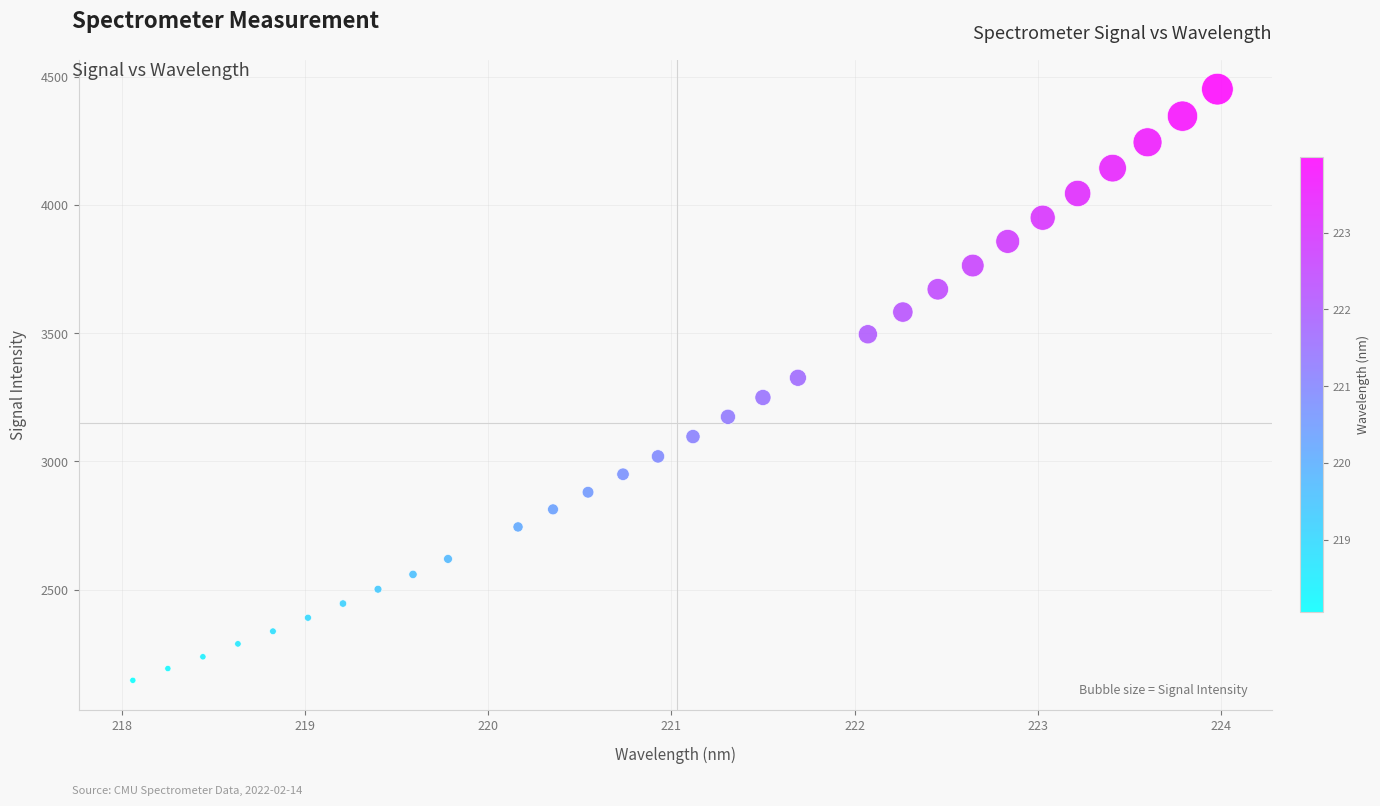

What is the range of Y values (max minus min)?

2306.1